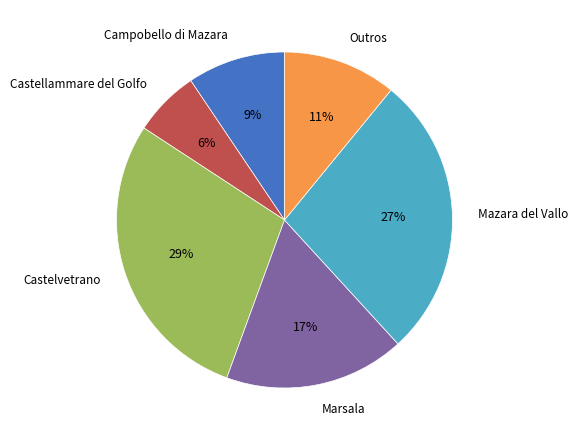

To the nearest percent, what is the combined percentage of Campobello di Mazara and Outros?

20%